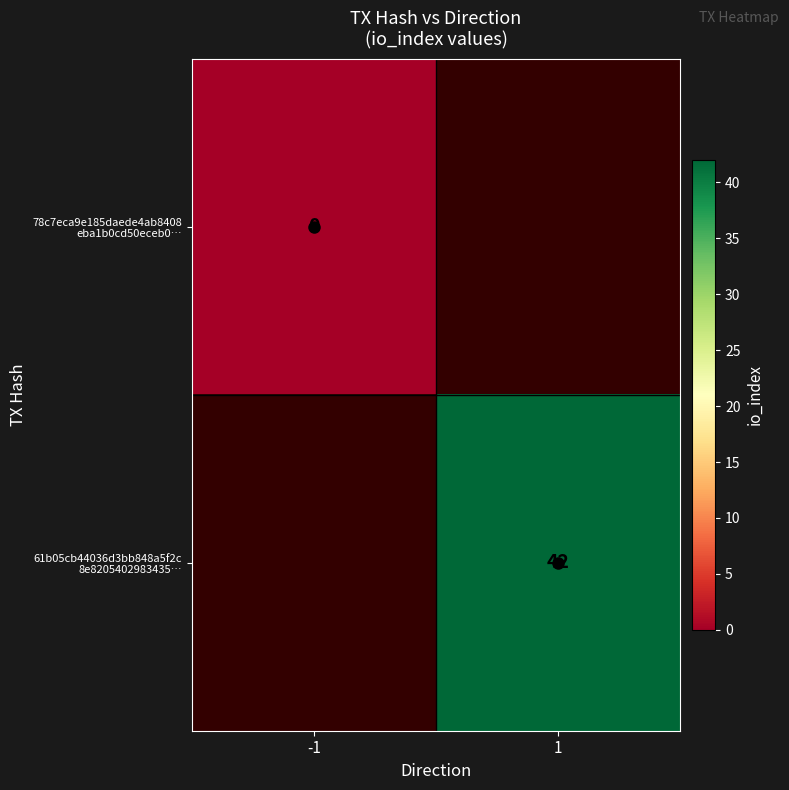

Is it true that 78c7eca9e185daede4ab8408 eba1b0cd50eceb0… equals 0.0 at -1?

True